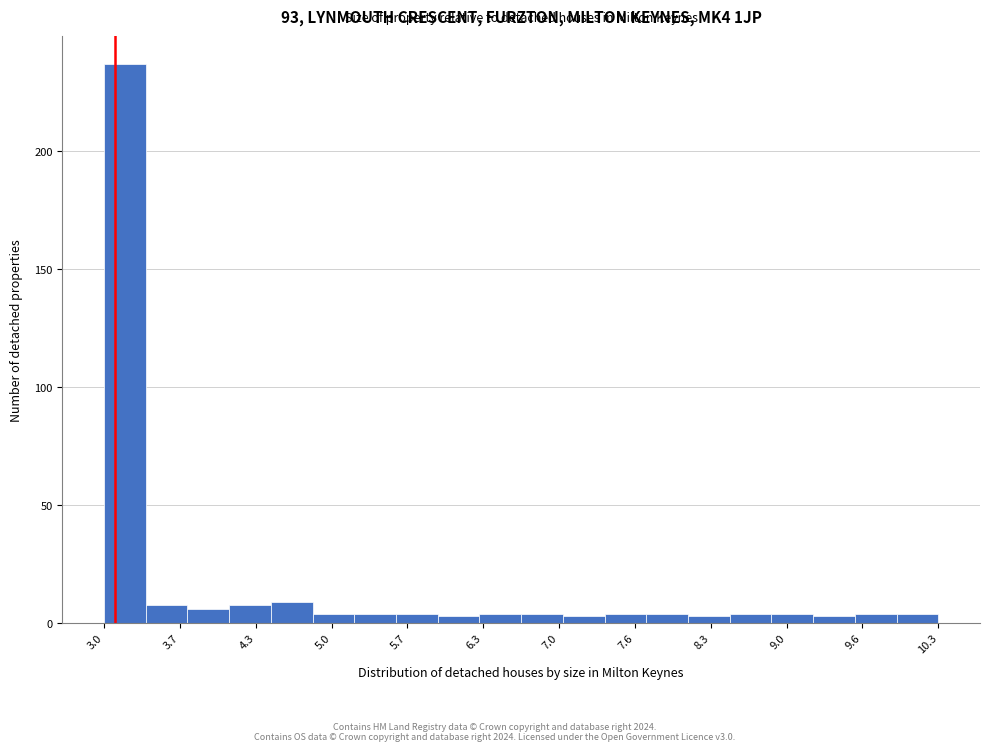

Around what value on the x-axis is the tallest bar? Give the approximate position of its centre, as read against the axis.

3.2